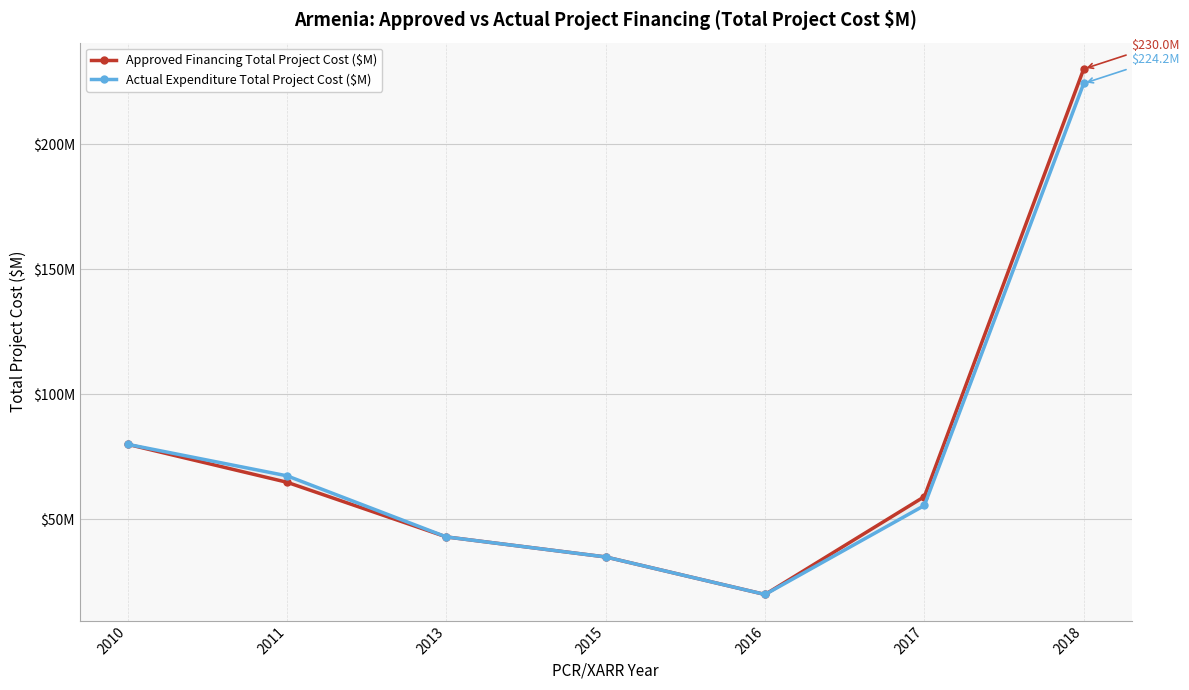

Which has a higher value, 2010 or 2018?

2018